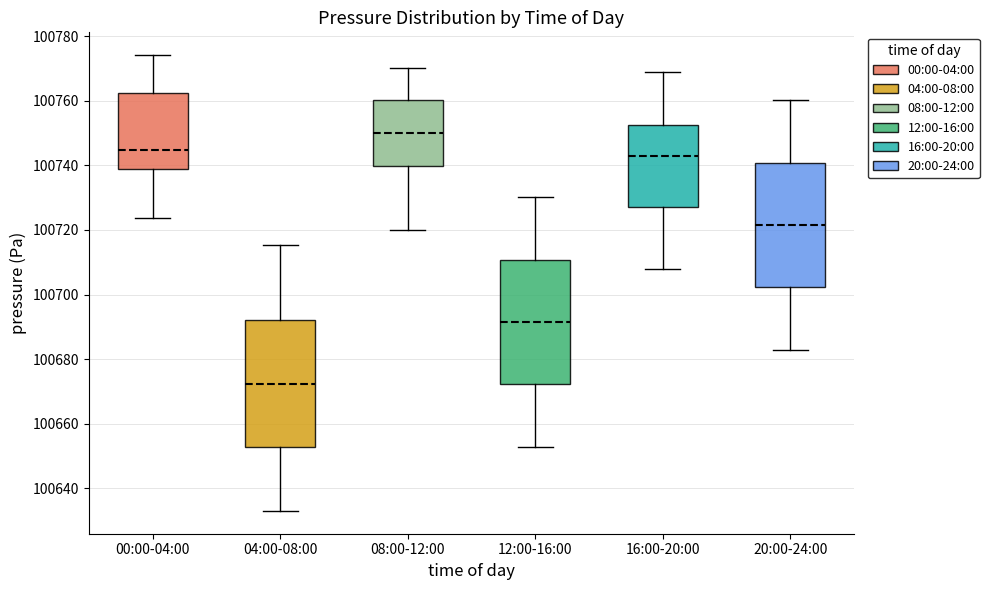

Where does the lower whisker of the box for 08:00-12:00 end on the y-axis? The values are not printed on the chart, so give them approximately, as read against the axis.

100720